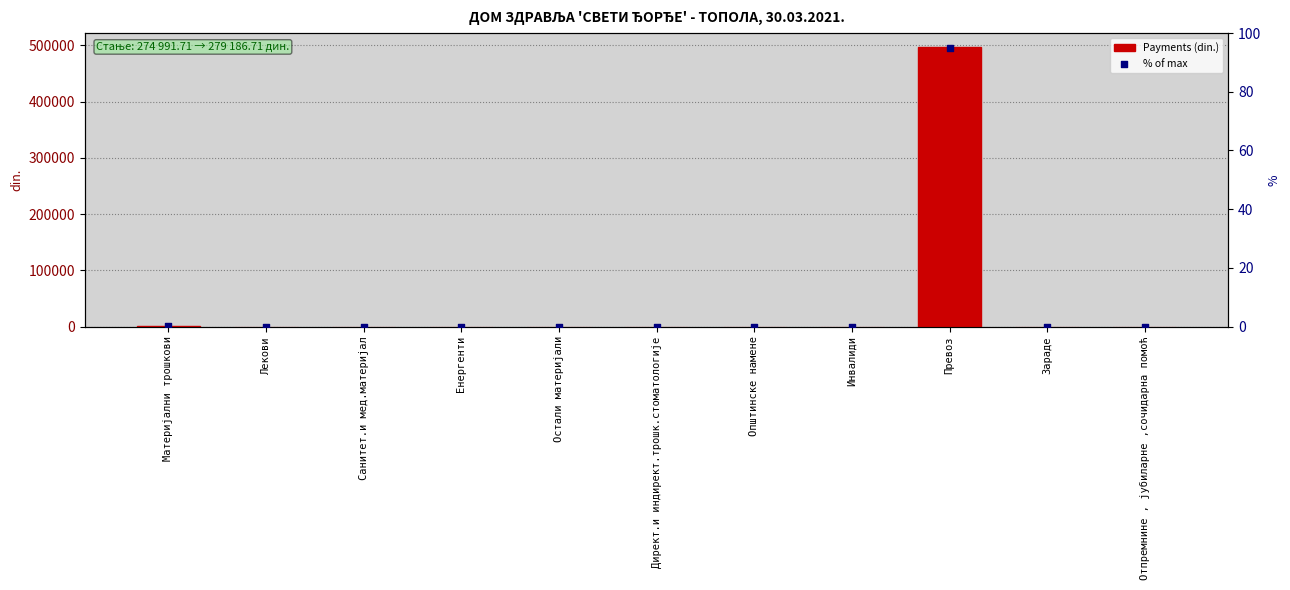

Which series has the largest total across all categories?

Payments (din.)